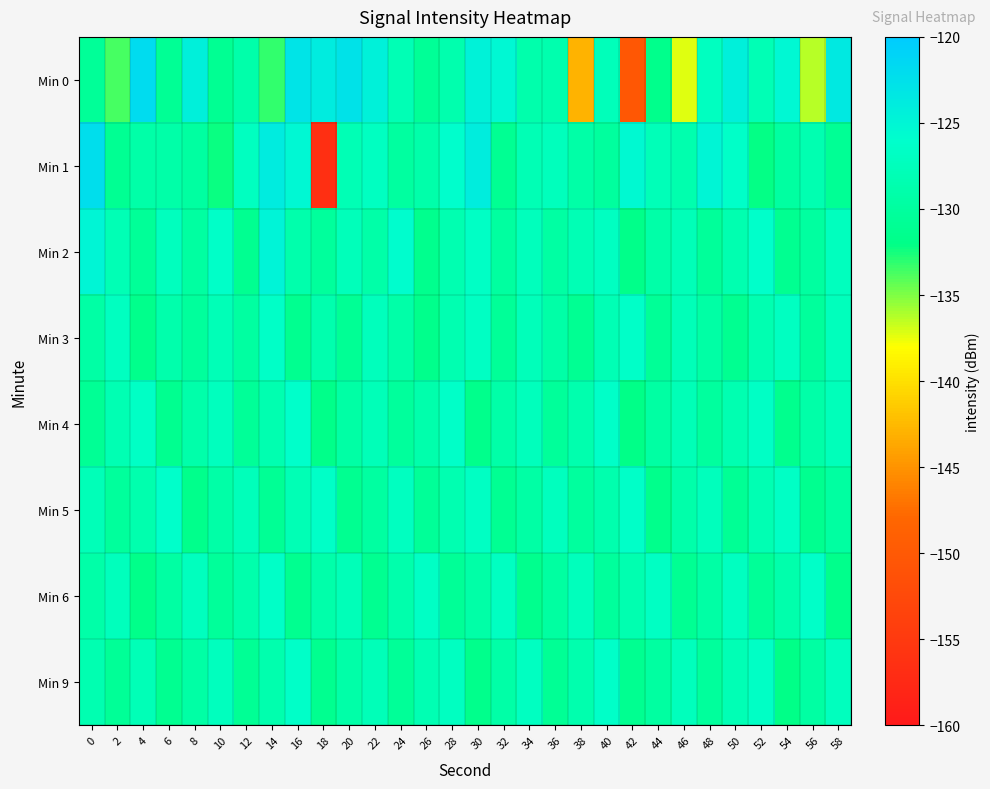

Reading left to right, extract all data points from this chart.

Min 0: 0=-130.5	2=-133.6	4=-121.9	6=-130.9	8=-124.4	10=-131.0	12=-128.9	14=-133.2	16=-122.8	18=-123.8	20=-122.7	22=-124.4	24=-128.0	26=-130.8	28=-128.7	30=-124.6	32=-125.2	34=-128.9	36=-128.7	38=-142.8	40=-127.5	42=-150.2	44=-131.7	46=-137.3	48=-127.1	50=-124.3	52=-128.0	54=-125.2	56=-136.3	58=-123.5
Min 1: 0=-122.2	2=-131.1	4=-129.1	6=-129.2	8=-129.8	10=-132.3	12=-127.1	14=-123.8	16=-125.2	18=-156.5	20=-128.0	22=-127.0	24=-130.0	26=-129.0	28=-126.0	30=-124.0	32=-131.0	34=-128.0	36=-127.5	38=-129.3	40=-130.1	42=-125.4	44=-127.8	46=-128.6	48=-124.9	50=-126.3	52=-132.1	54=-129.7	56=-128.4	58=-130.9
Min 2: 0=-125.0	2=-128.0	4=-130.5	6=-127.3	8=-129.8	10=-126.4	12=-131.2	14=-124.7	16=-128.9	18=-130.3	20=-127.6	22=-129.1	24=-125.8	26=-131.5	28=-128.3	30=-126.7	32=-130.0	34=-127.4	36=-129.6	38=-128.1	40=-126.9	42=-131.8	44=-129.2	46=-127.7	48=-130.4	50=-128.5	52=-126.2	54=-131.1	56=-129.9	58=-127.2
Min 3: 0=-129.4	2=-127.1	4=-131.6	6=-128.8	8=-130.2	10=-127.9	12=-129.7	14=-126.5	16=-131.3	18=-128.6	20=-130.8	22=-127.4	24=-129.1	26=-131.7	28=-128.3	30=-126.8	32=-130.5	34=-127.6	36=-129.3	38=-131.0	40=-128.1	42=-126.4	44=-130.7	46=-127.8	48=-129.5	50=-131.2	52=-128.4	54=-126.9	56=-130.3	58=-127.5
Min 4: 0=-130.9	2=-128.2	4=-126.6	6=-131.4	8=-129.0	10=-127.3	12=-130.6	14=-128.5	16=-126.1	18=-131.8	20=-129.4	22=-127.7	24=-130.2	26=-128.8	28=-126.4	30=-131.6	32=-129.1	34=-127.5	36=-130.4	38=-128.7	40=-126.3	42=-131.9	44=-129.6	46=-127.9	48=-130.1	50=-128.3	52=-126.7	54=-131.5	56=-129.2	58=-127.6
Min 5: 0=-127.8	2=-130.3	4=-128.6	6=-126.2	8=-131.7	10=-129.3	12=-127.6	14=-130.8	16=-128.1	18=-126.5	20=-131.2	22=-129.8	24=-127.1	26=-130.6	28=-128.4	30=-126.8	32=-131.0	34=-129.5	36=-127.3	38=-130.1	40=-128.7	42=-126.3	44=-131.6	46=-129.0	48=-127.4	50=-130.9	52=-128.2	54=-126.6	56=-131.3	58=-129.7
Min 6: 0=-129.2	2=-127.5	4=-131.8	6=-129.6	8=-127.2	10=-130.4	12=-128.8	14=-126.5	16=-131.3	18=-129.0	20=-127.7	22=-131.1	24=-128.9	26=-126.6	28=-130.7	30=-129.3	32=-127.0	34=-131.5	36=-129.8	38=-127.4	40=-130.2	42=-128.5	44=-126.8	46=-131.0	48=-129.4	50=-127.1	52=-130.6	54=-128.9	56=-126.4	58=-131.7
Min 9: 0=-128.3	2=-130.7	4=-127.9	6=-131.1	8=-129.5	10=-127.2	12=-130.8	14=-128.6	16=-126.3	18=-131.4	20=-129.1	22=-127.8	24=-130.5	26=-128.2	28=-126.9	30=-131.6	32=-129.3	34=-127.0	36=-130.9	38=-128.7	40=-126.4	42=-131.2	44=-129.8	46=-127.5	48=-130.3	50=-128.0	52=-126.6	54=-131.9	56=-129.6	58=-127.3